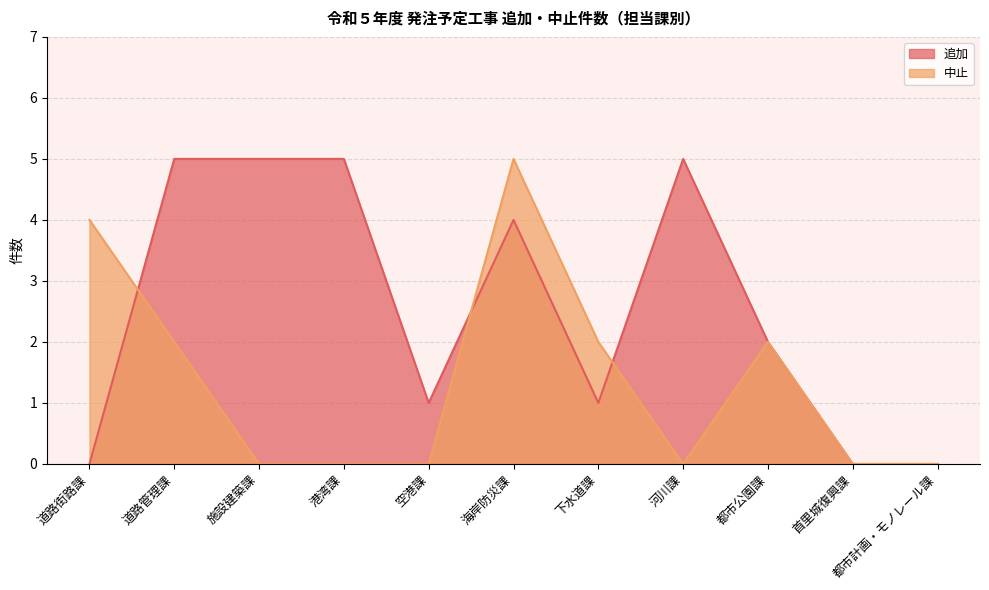

Does the chart have visible grid lines?

Yes